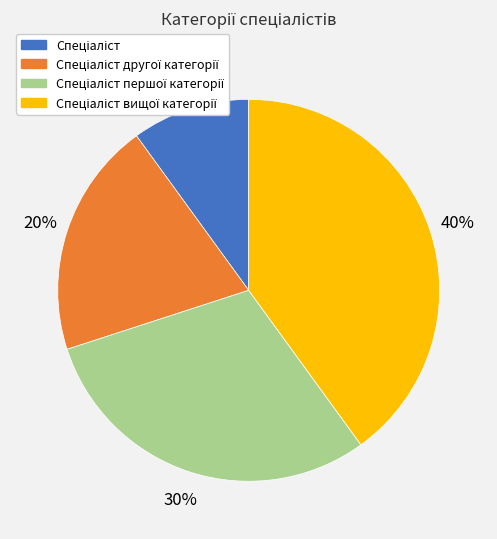

How many slices are in this pie chart?

4